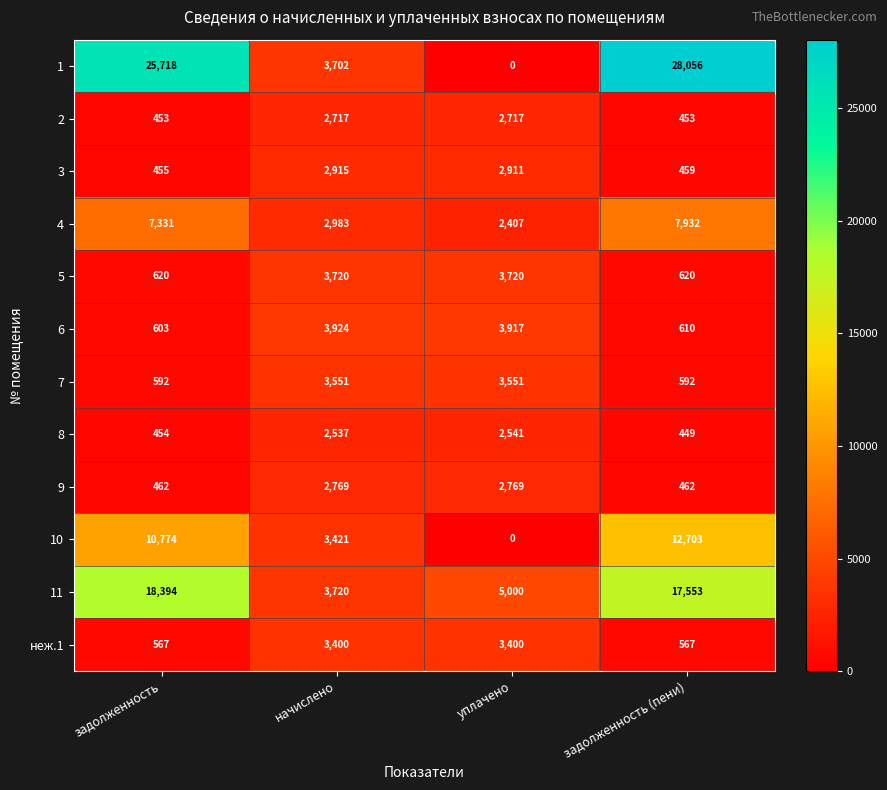

List the series in order of their peak value, highest first.

1, 11, 10, 4, 6, 5, 7, неж.1, 3, 9, 2, 8